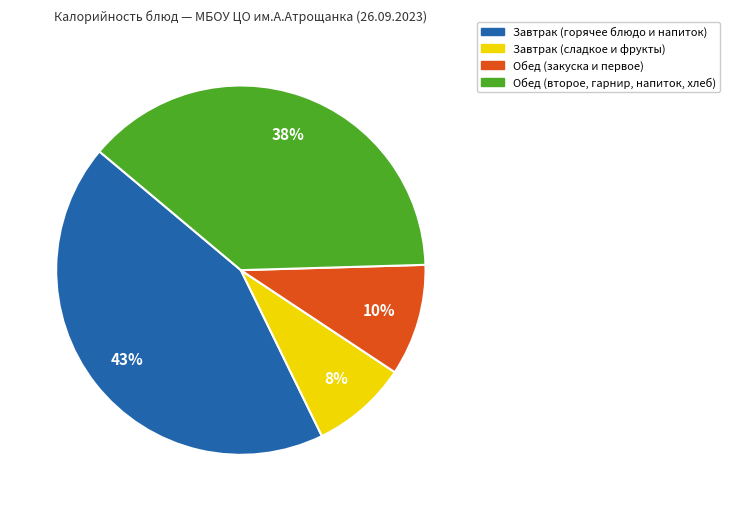

To the nearest percent, what is the average slice percentage?

25%